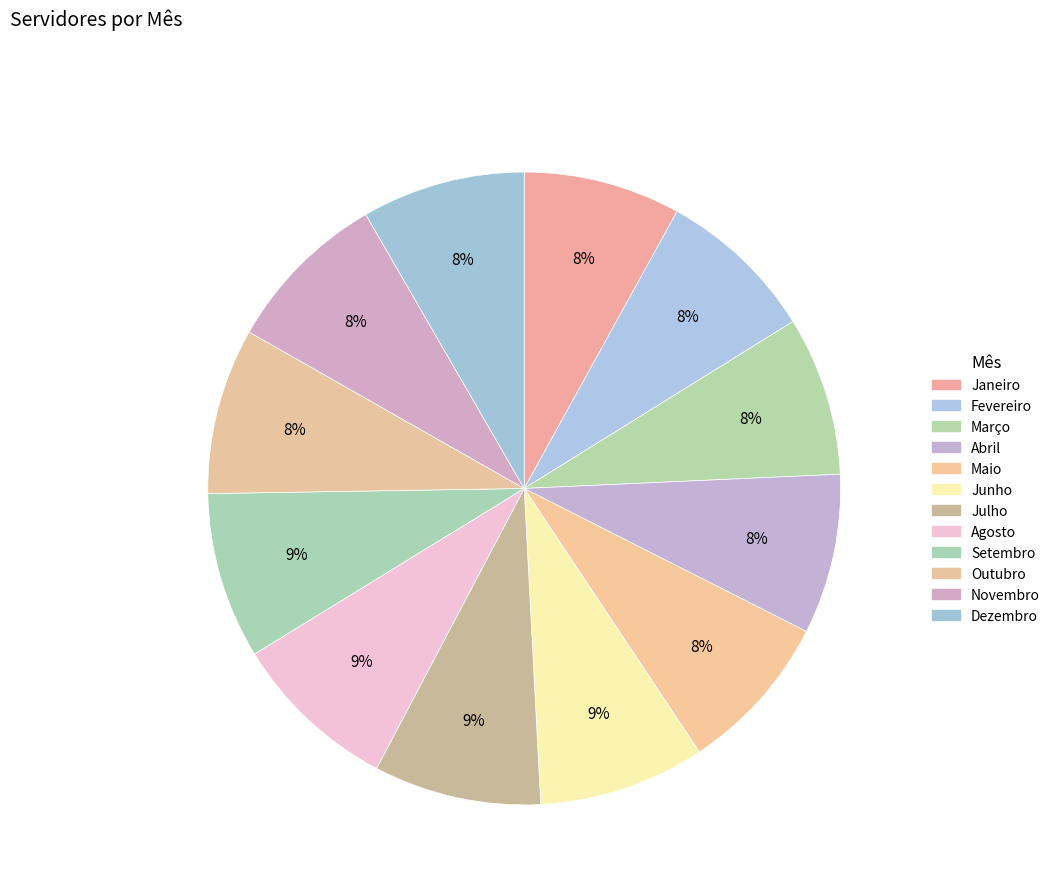

Count the number of slices in the pie.

12